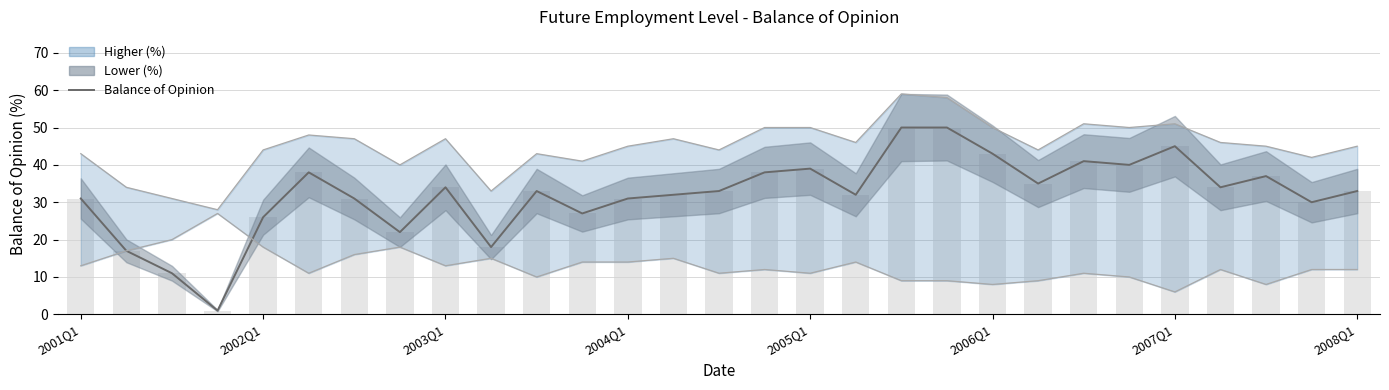

The value at 17 is 16. True or false?

False